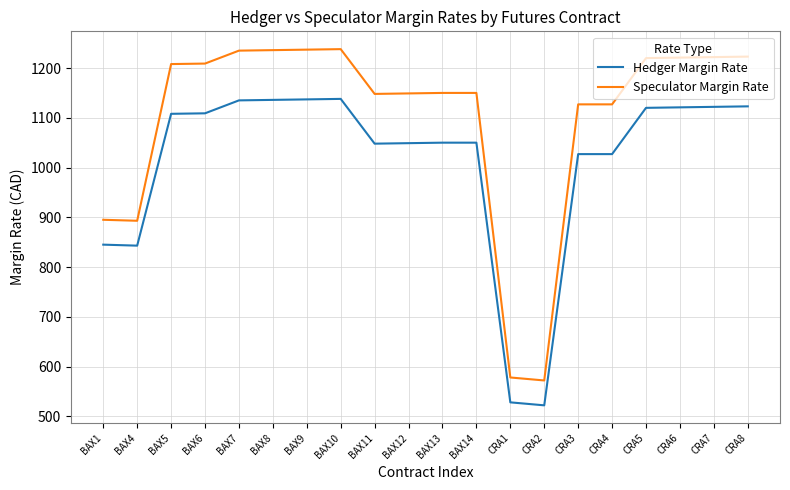

What is the maximum value for Speculator Margin Rate?

1238